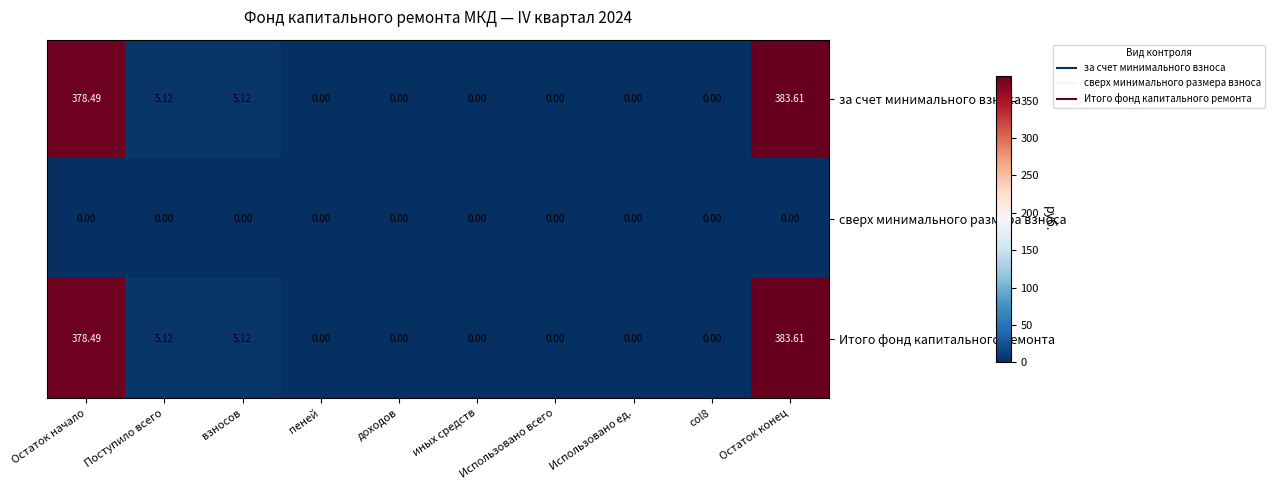

Is the value of Итого фонд капитального ремонта at доходов greater than the value of за счет минимального взноса at Остаток конец?

No